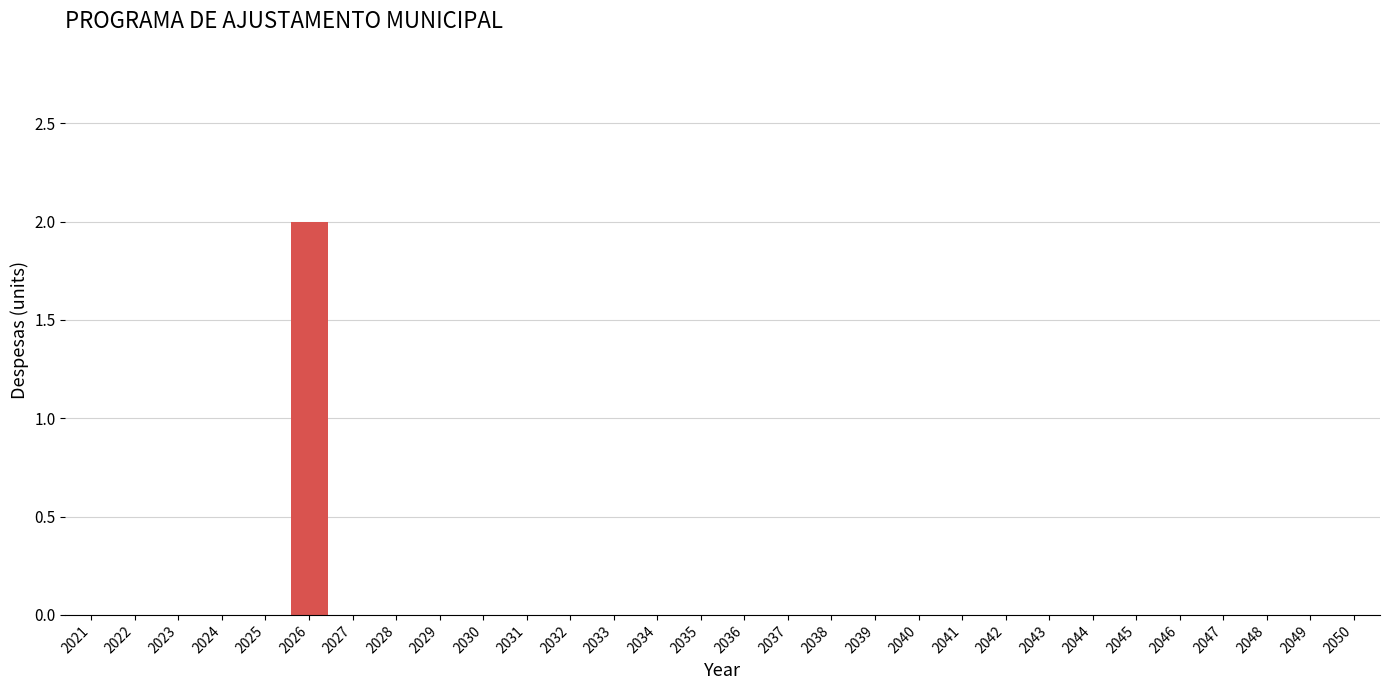

Reading left to right, extract all data points from this chart.

2021=0	2022=0	2023=0	2024=0	2025=0	2026=2	2027=0	2028=0	2029=0	2030=0	2031=0	2032=0	2033=0	2034=0	2035=0	2036=0	2037=0	2038=0	2039=0	2040=0	2041=0	2042=0	2043=0	2044=0	2045=0	2046=0	2047=0	2048=0	2049=0	2050=0